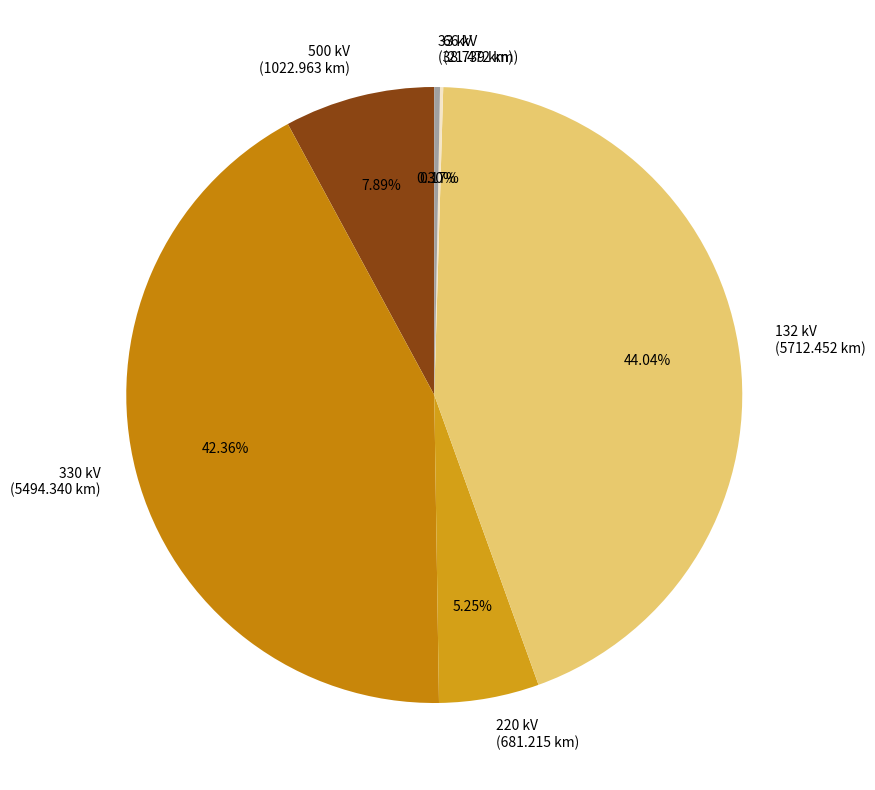

Does any single category account for the majority?

No